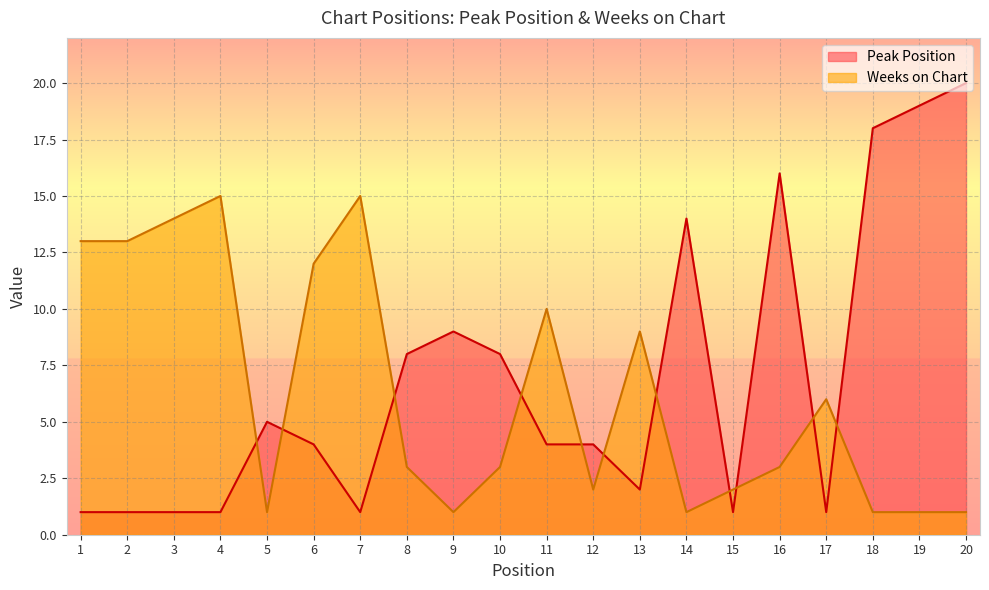

True or false: Peak Position and Weeks on Chart intersect in this chart.

True